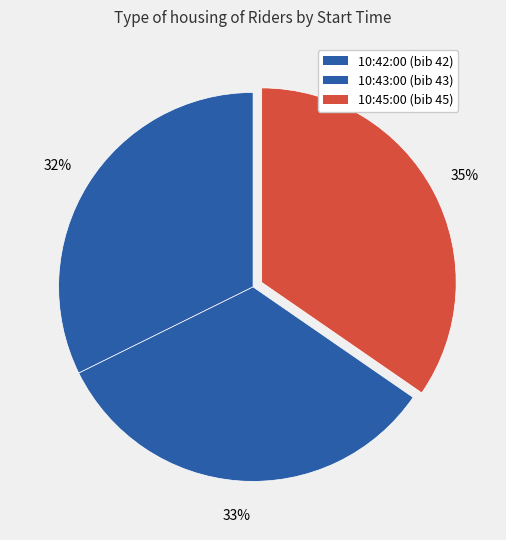

To the nearest percent, what is the difference between the 10:42:00 and 10:45:00 slice percentages?

2%